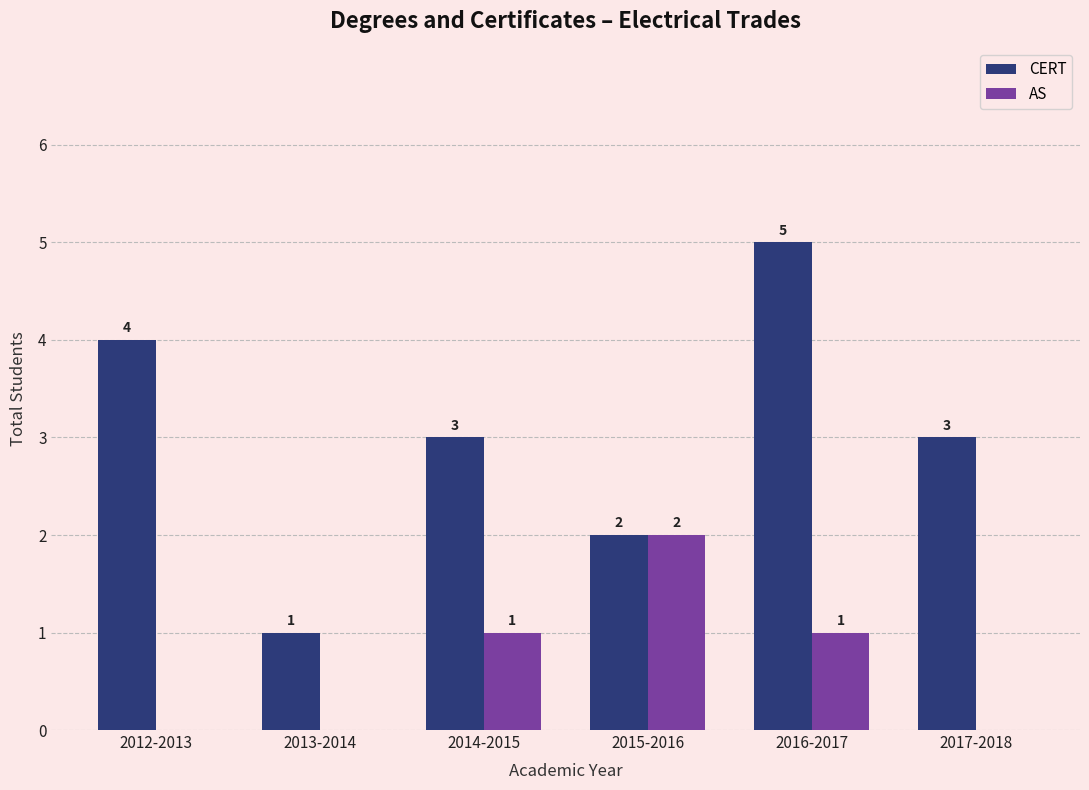

Which series has the largest total across all categories?

CERT